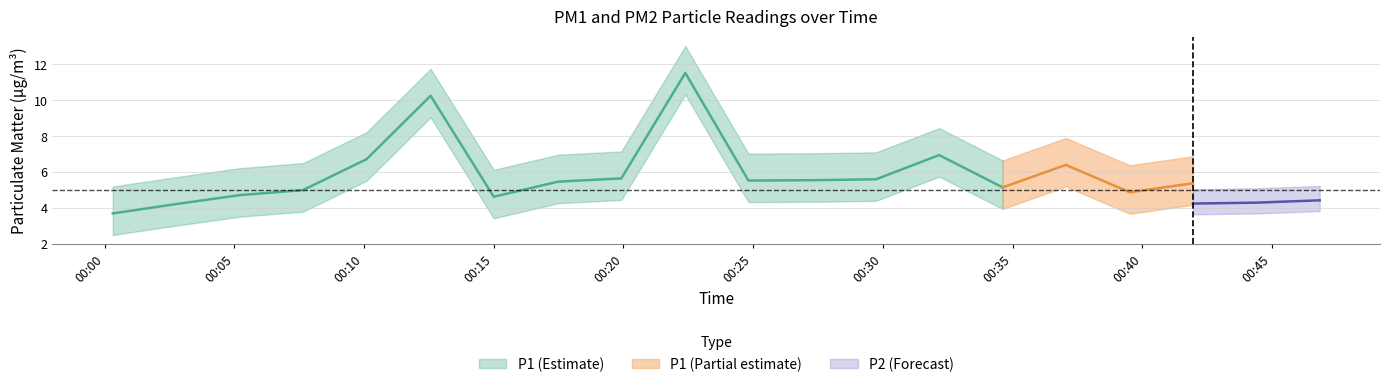

Does the chart have visible grid lines?

Yes